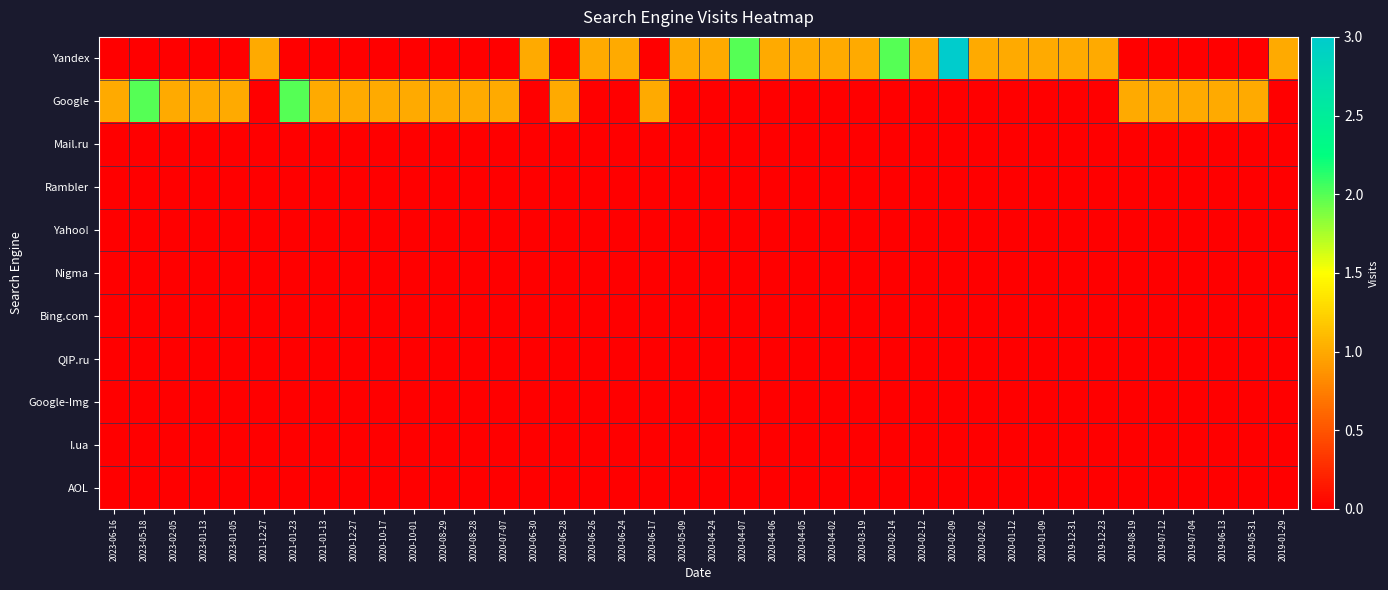

Which category has the highest value across all series?

2020-02-09